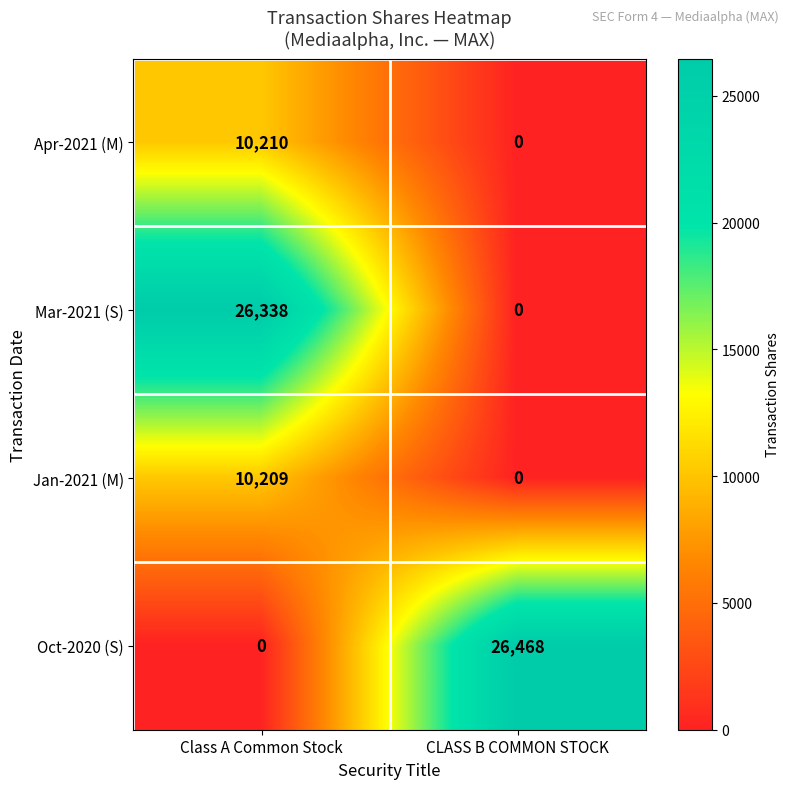

What value does the Jan-2021 (M) series have at Class A Common Stock?

10209